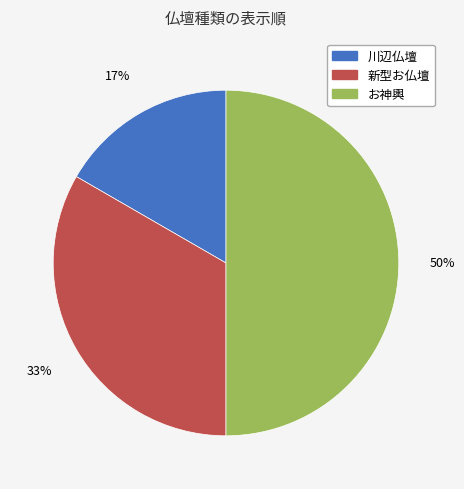

Is the sum of 新型お仏壇 and お神輿 greater than half?

Yes